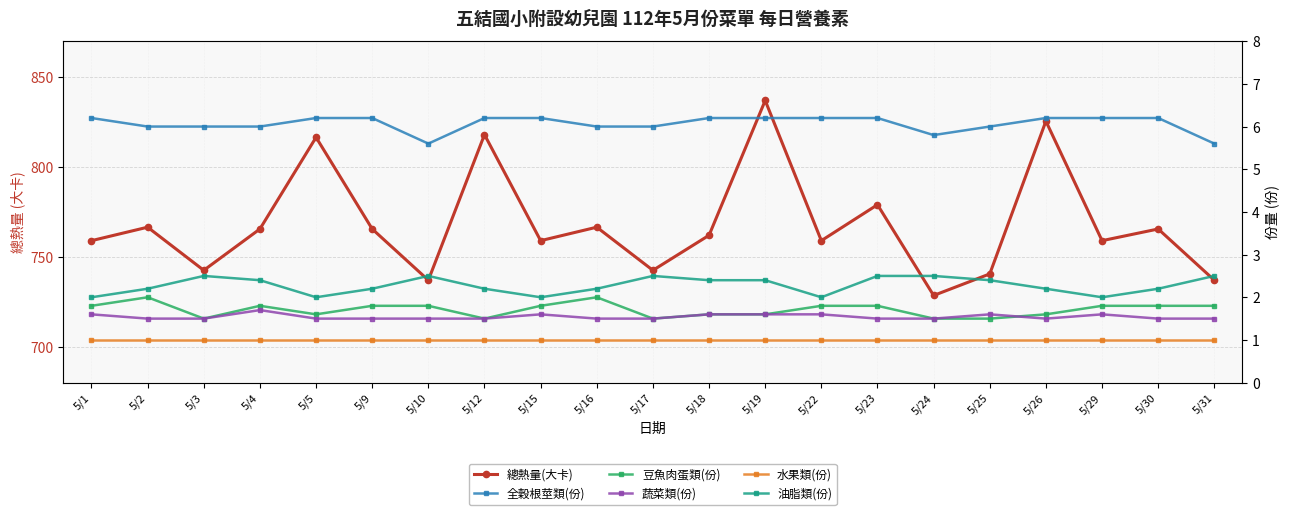

Where is 水果類(份) nearest to the value 1?

5/1